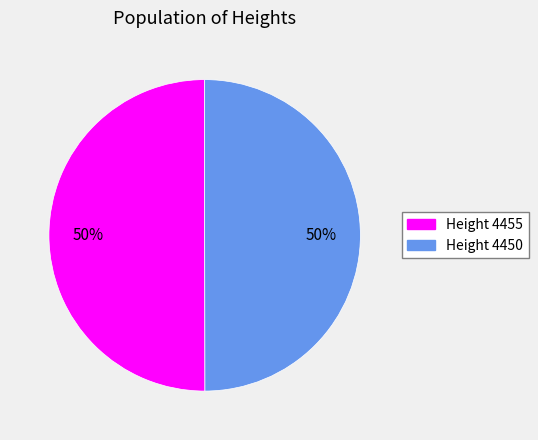

To the nearest percent, what is the average slice percentage?

50%